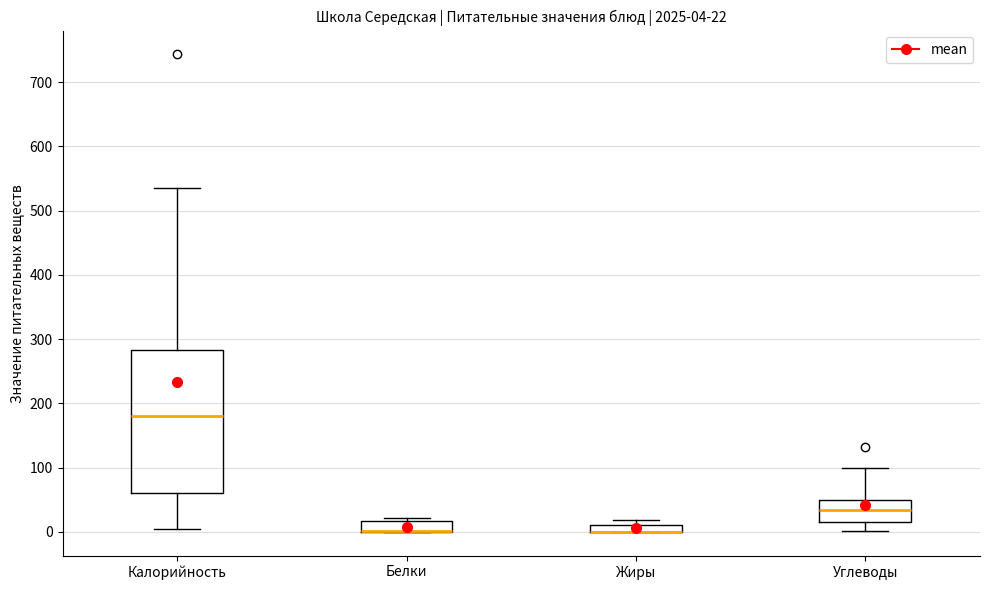

Comparing the boxes themselves (not the whiskers), which one is the tallest?

Калорийность